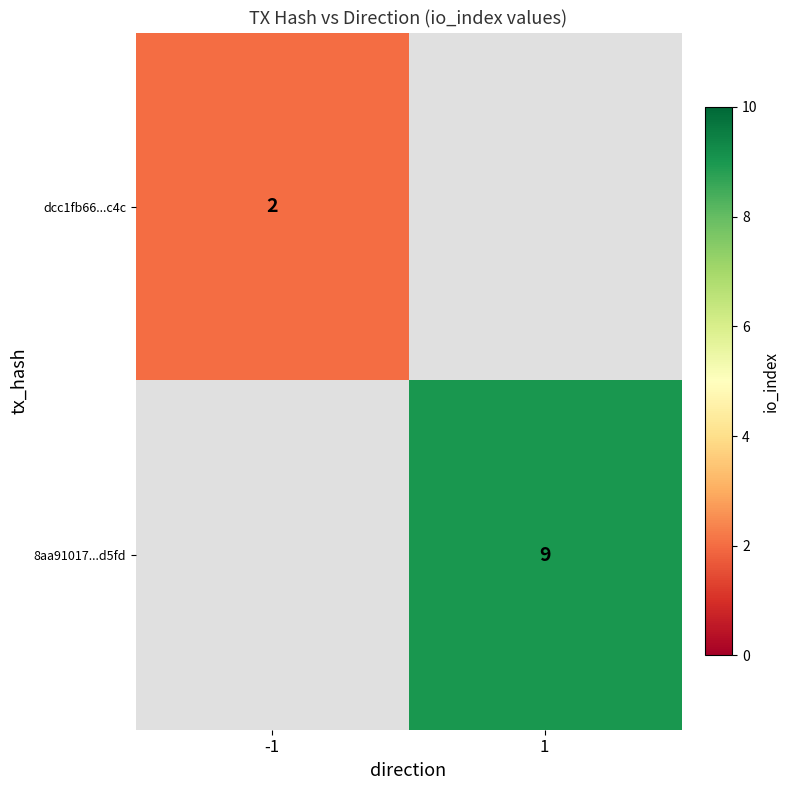

The value of 8aa91017...d5fd at 1 is 9. True or false?

True